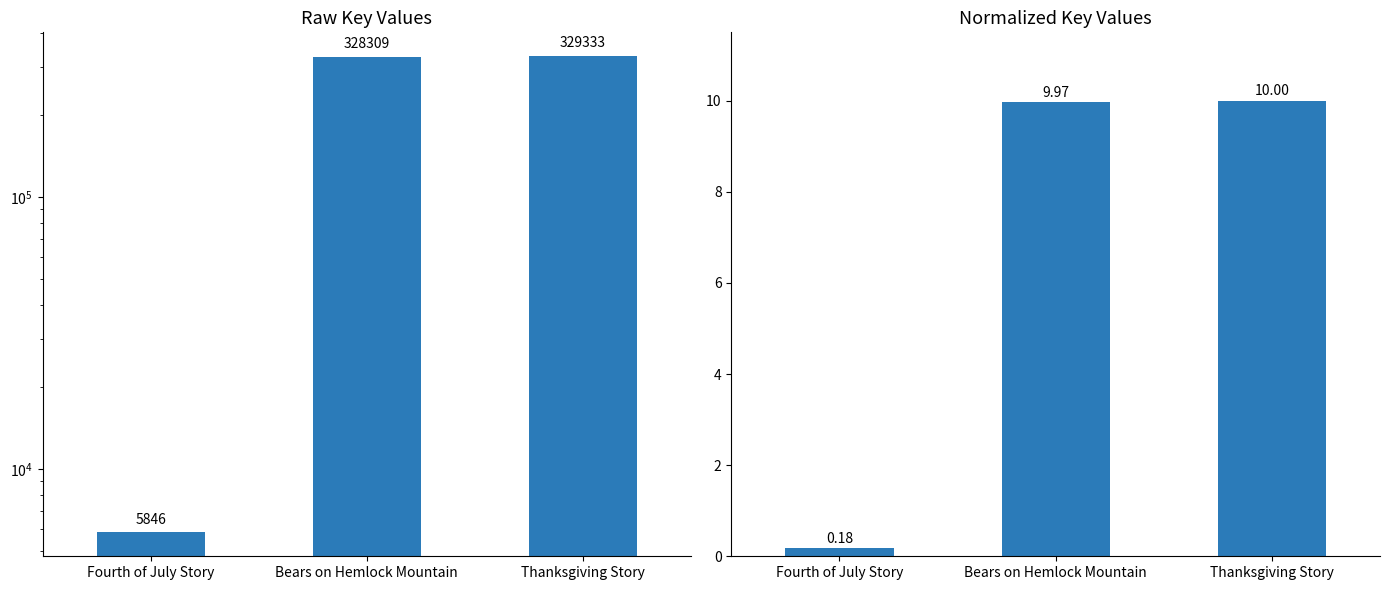

What are all the series names shown in the legend?

Key, Key (normalized)